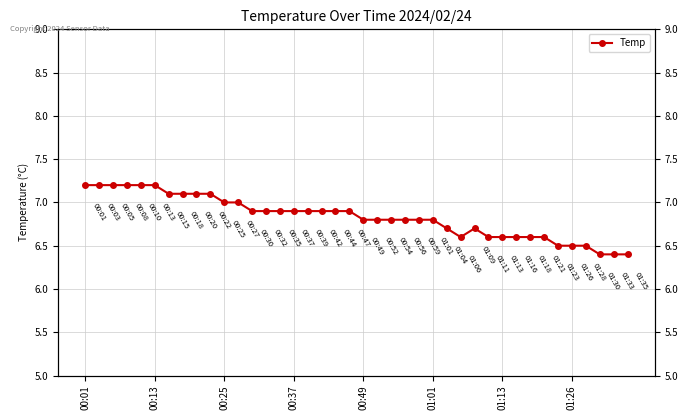

What is the difference between the maximum and minimum values?

0.8